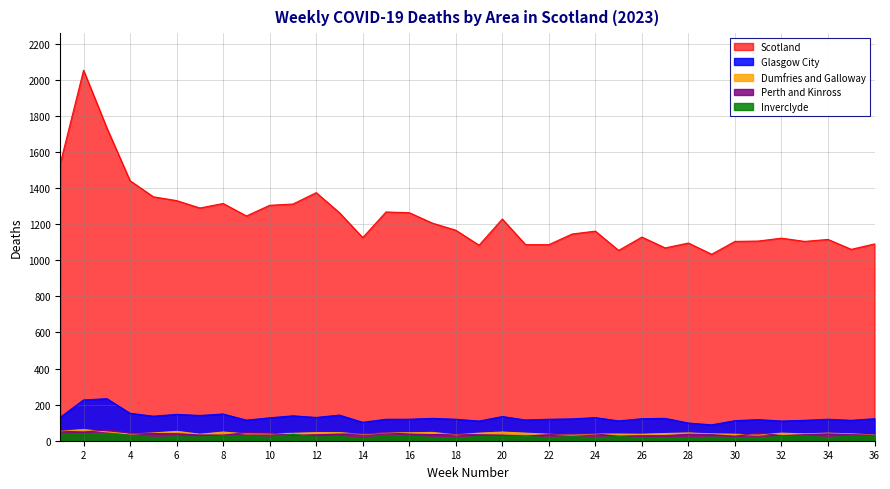

Reading right to left, list all the values displayed in this chart.

Scotland: 1090	1060	1115	1104	1122	1106	1104	1033	1095	1068	1128	1054	1161	1145	1086	1086	1228	1083	1166	1205	1263	1267	1125	1263	1374	1311	1304	1245	1314	1289	1330	1351	1440	1733	2052	1536
Glasgow City: 122	113	119	113	109	117	111	88	98	124	122	110	128	121	119	115	134	109	119	124	119	119	102	142	129	138	127	114	148	140	146	136	152	233	226	130
Inverclyde: 24	27	17	27	25	15	17	20	14	17	15	24	16	23	17	24	24	24	14	18	26	30	11	25	20	36	19	25	27	21	22	18	30	40	38	35
Dumfries and Galloway: 32	38	42	38	42	31	36	38	43	40	36	37	37	31	36	42	48	42	33	46	44	43	35	45	45	41	38	38	48	36	52	43	37	49	62	53
Perth and Kinross: 31	34	38	34	28	44	25	34	36	28	28	25	38	39	34	26	31	33	37	34	37	44	38	37	33	30	43	45	31	32	39	40	42	61	48	54